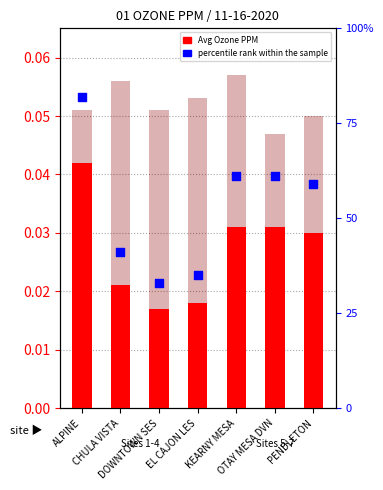

Which series reaches the maximum Y coordinate?

percentile rank within the sample